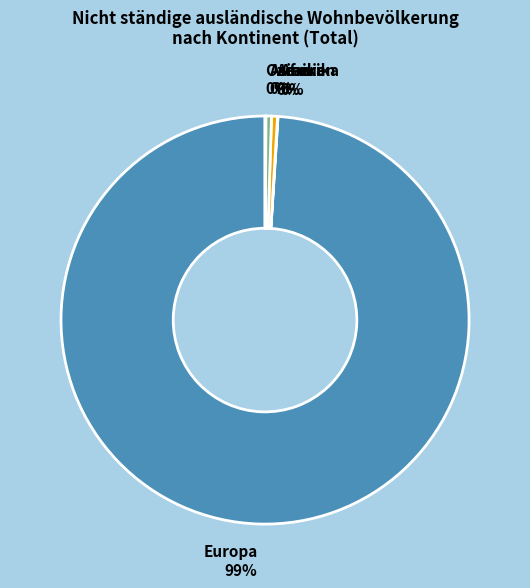

Which category accounts for the majority?

Europa